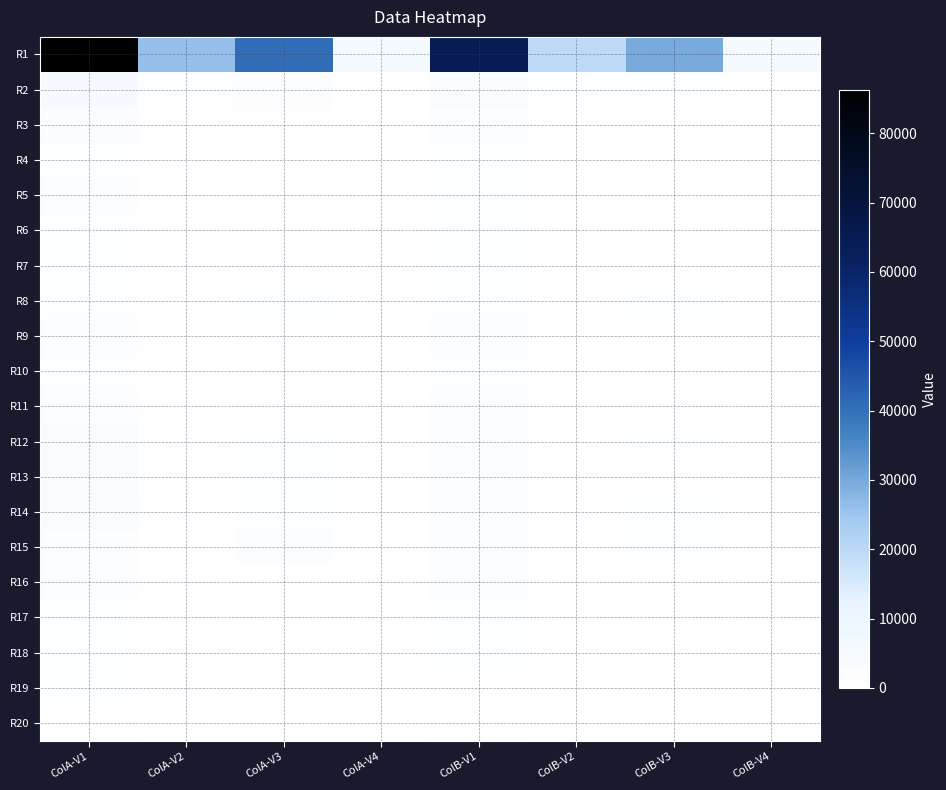

At which category does the chart reach its peak across all series?

ColA-V1